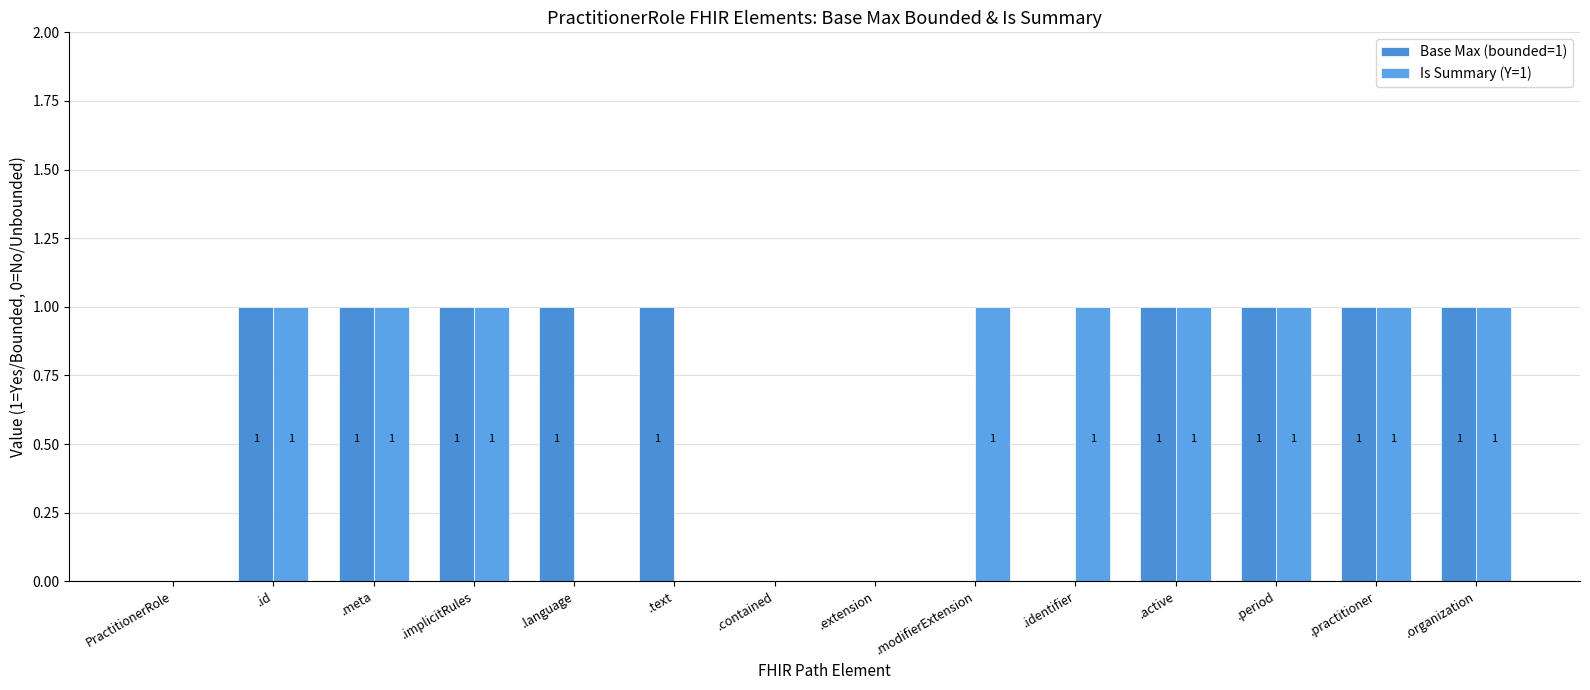

Does the chart contain stacked bars?

No